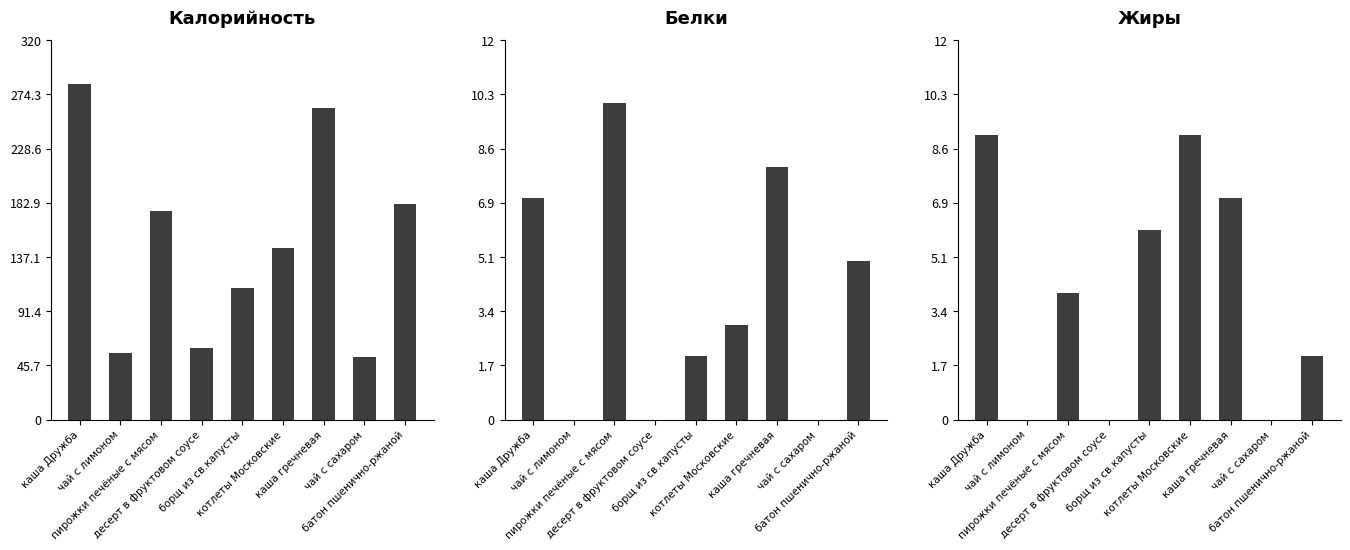

The Белки series shows 2 at борщ из св.капусты. True or false?

True